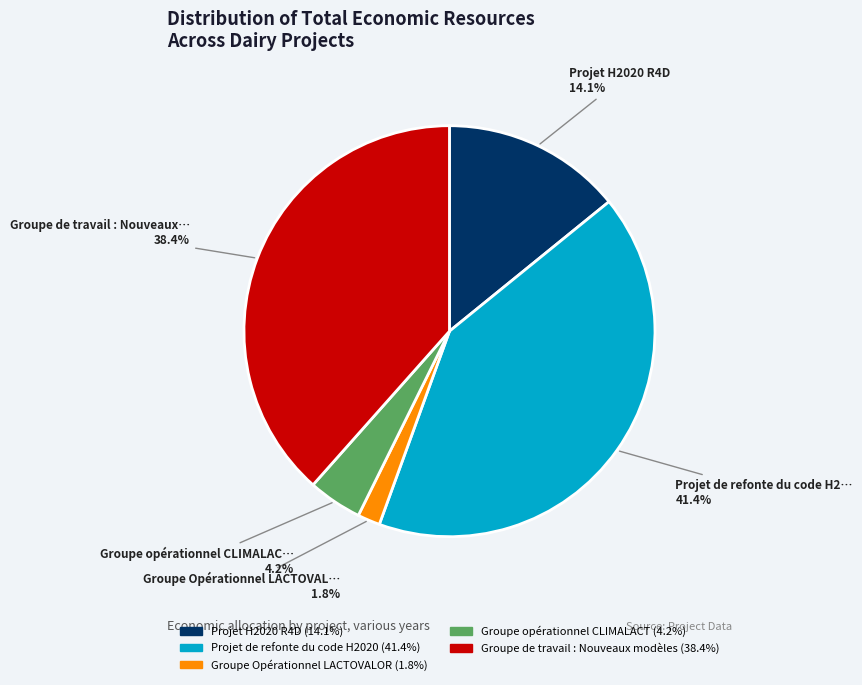

How many segments does this pie chart have?

5